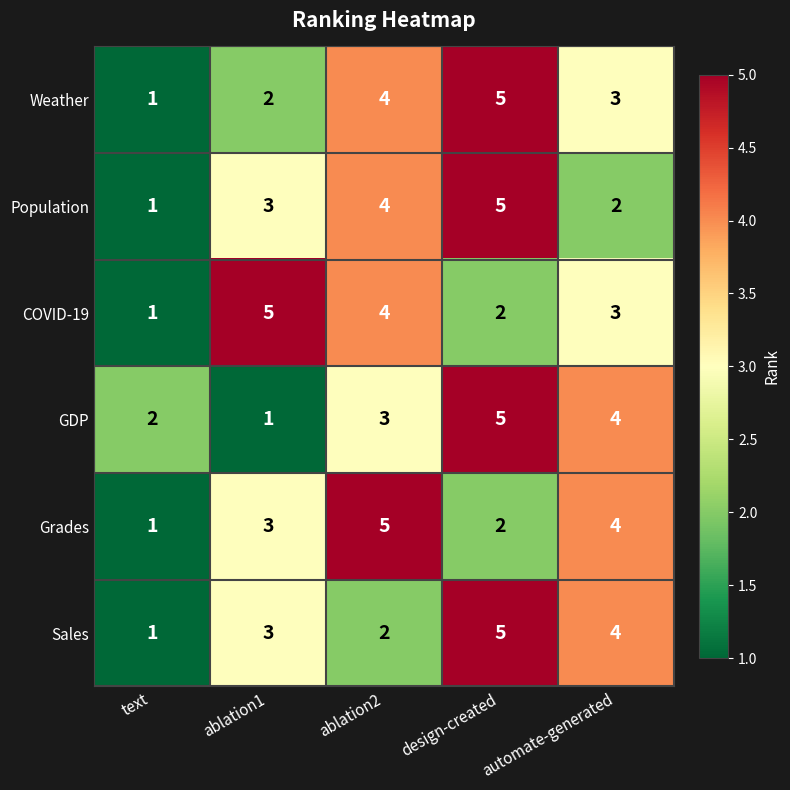

Which series changed the most between text and ablation1?

COVID-19